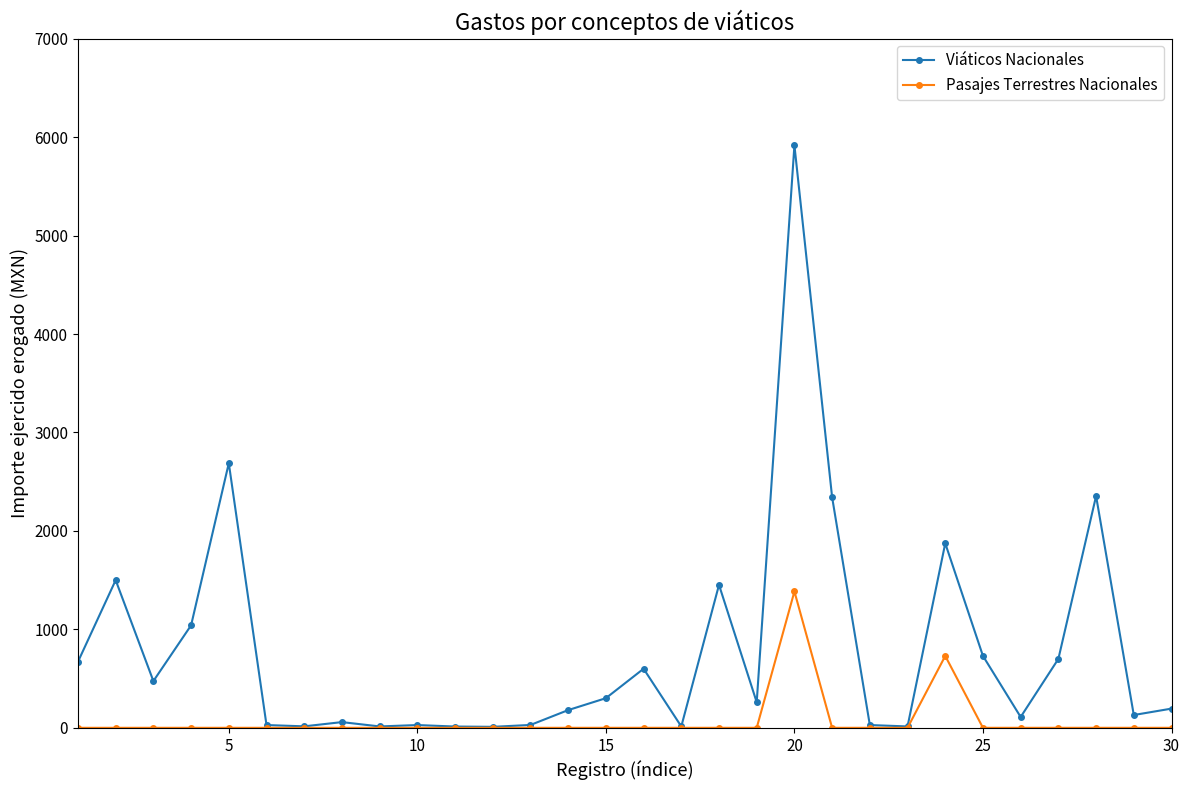

At how many categories does at least one series exceed 1229?

7